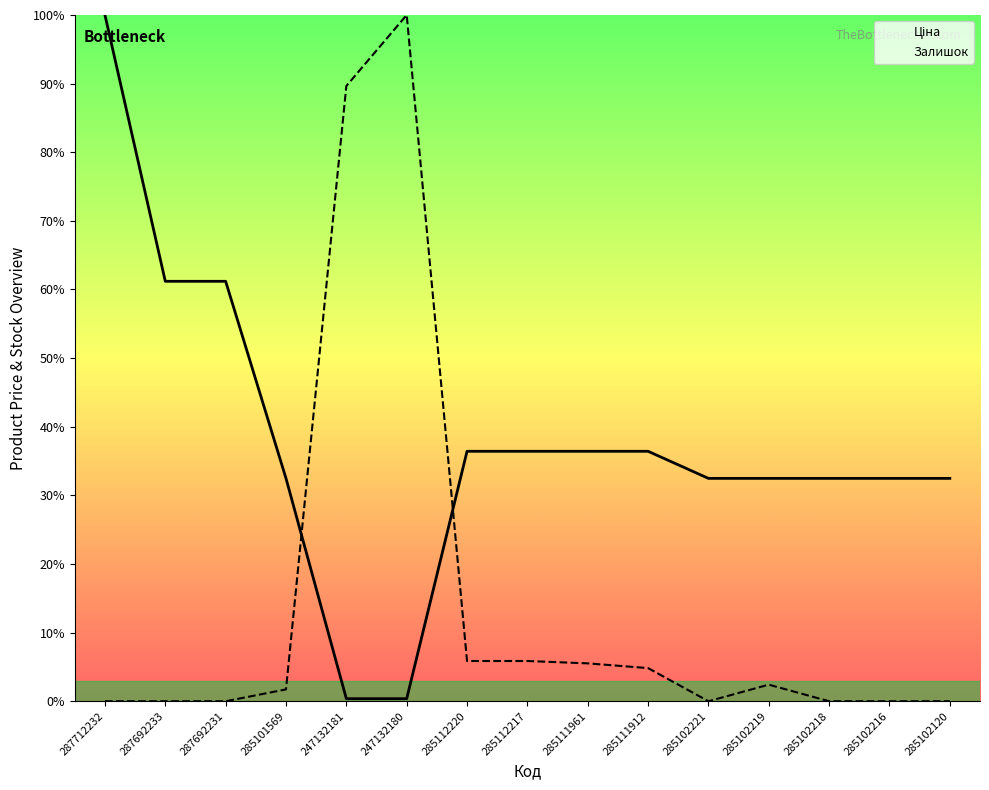

Rank the categories by Ціна value from highest to lowest.

287712232, 287692233, 287692231, 285112220, 285112217, 285111961, 285111912, 285101569, 285102221, 285102219, 285102218, 285102216, 285102120, 247132181, 247132180